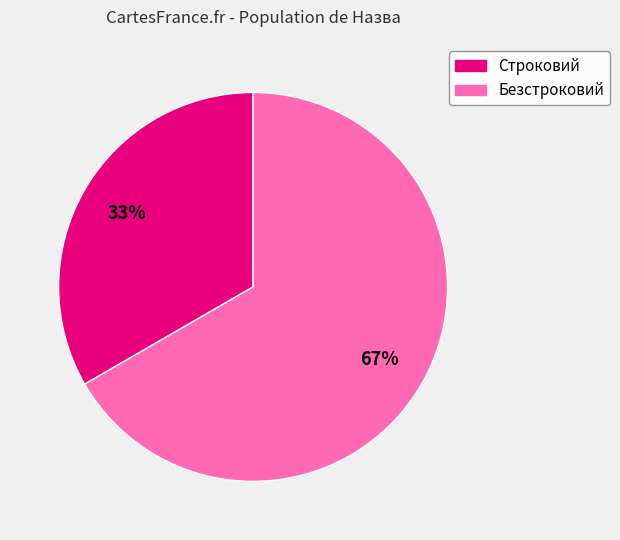

To the nearest percent, what portion does Строковий represent?

33%